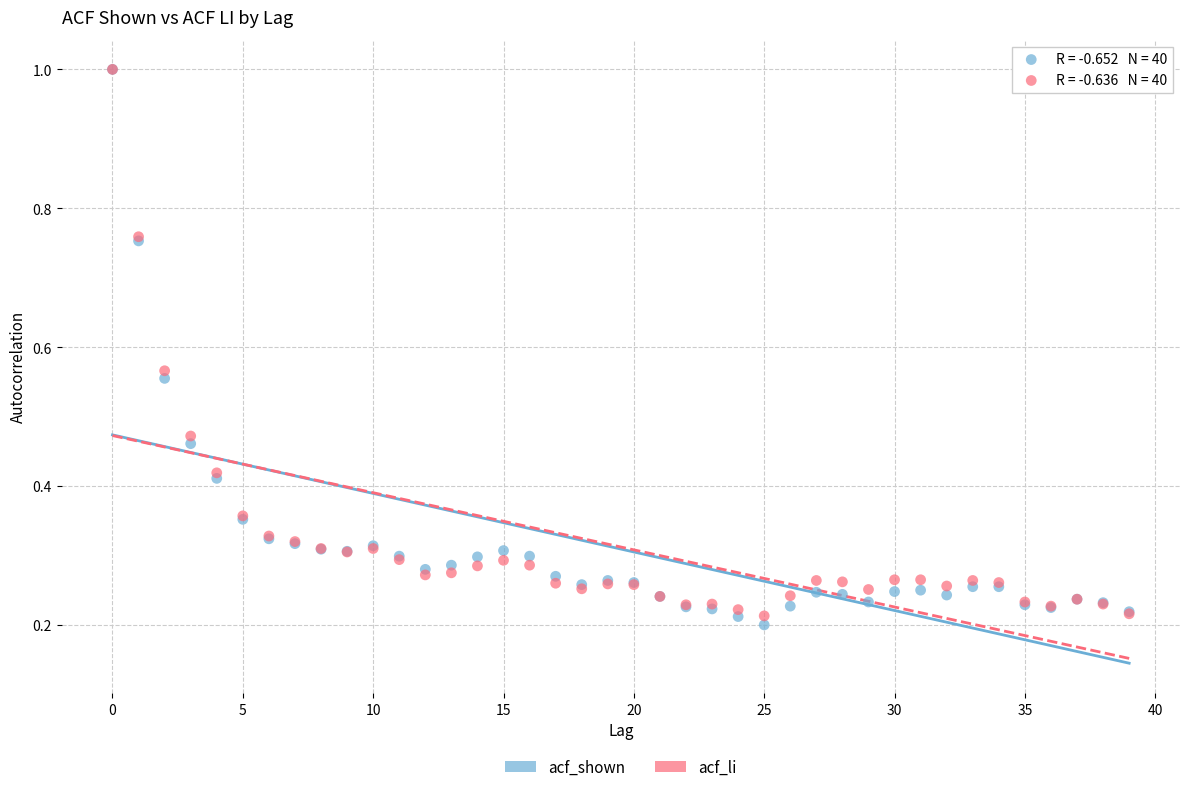

What are all the series names shown in the legend?

acf_shown, acf_li